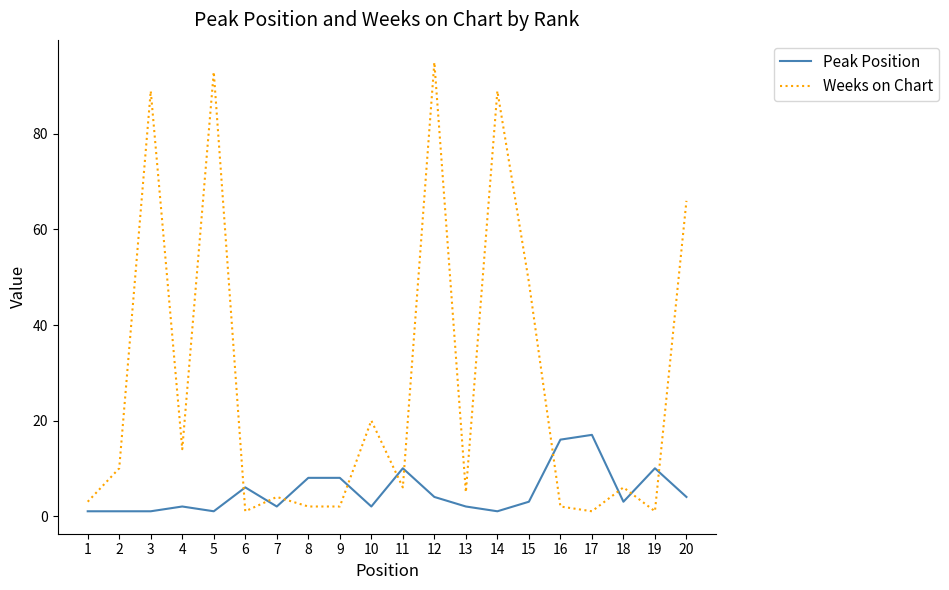

After their last crossing, which series has the higher values: Peak Position or Weeks on Chart?

Weeks on Chart